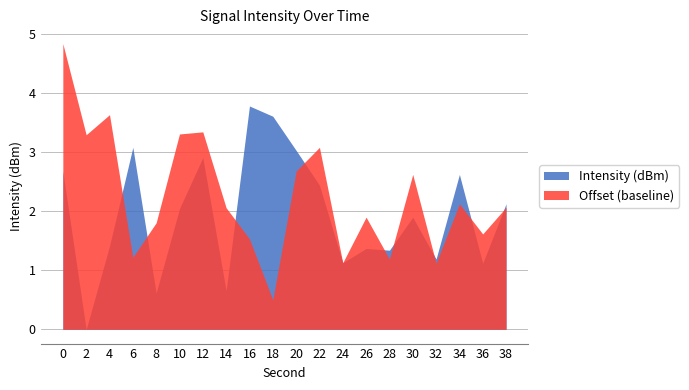

Which has a higher value, 26 or 2?

26